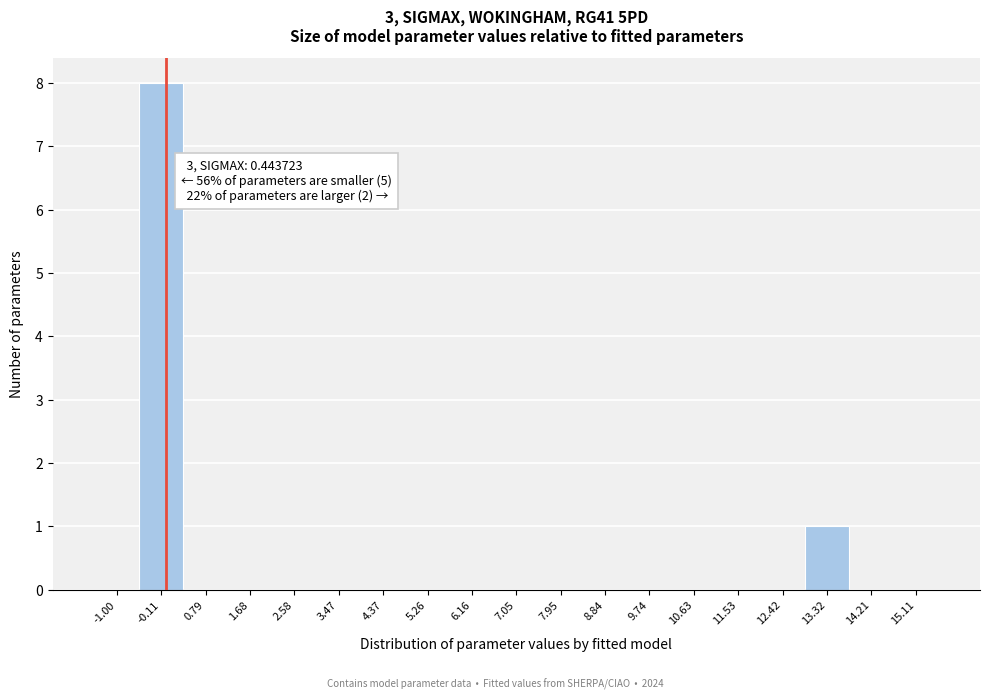

Reading right to left, transcribe all the data shown in this chart.

15.11=0	14.21=0	13.32=1	12.42=0	11.53=0	10.63=0	9.74=0	8.84=0	7.95=0	7.05=0	6.16=0	5.26=0	4.37=0	3.47=0	2.58=0	1.68=0	0.79=0	-0.11=8	-1.00=0